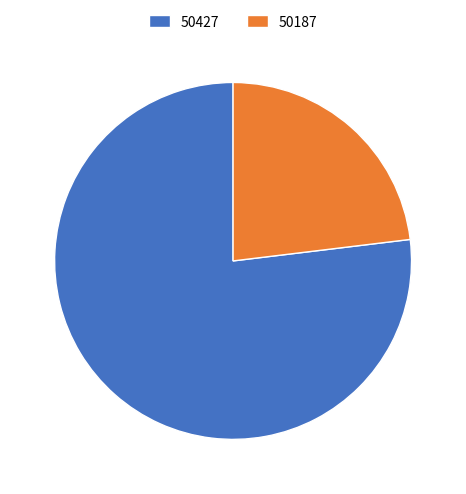

Does 50427 represent more than half of the total?

Yes